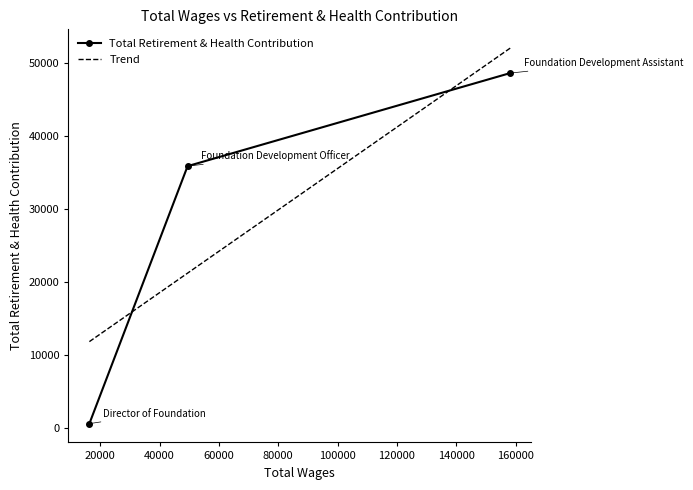

How many distinct data groups are displayed?

1